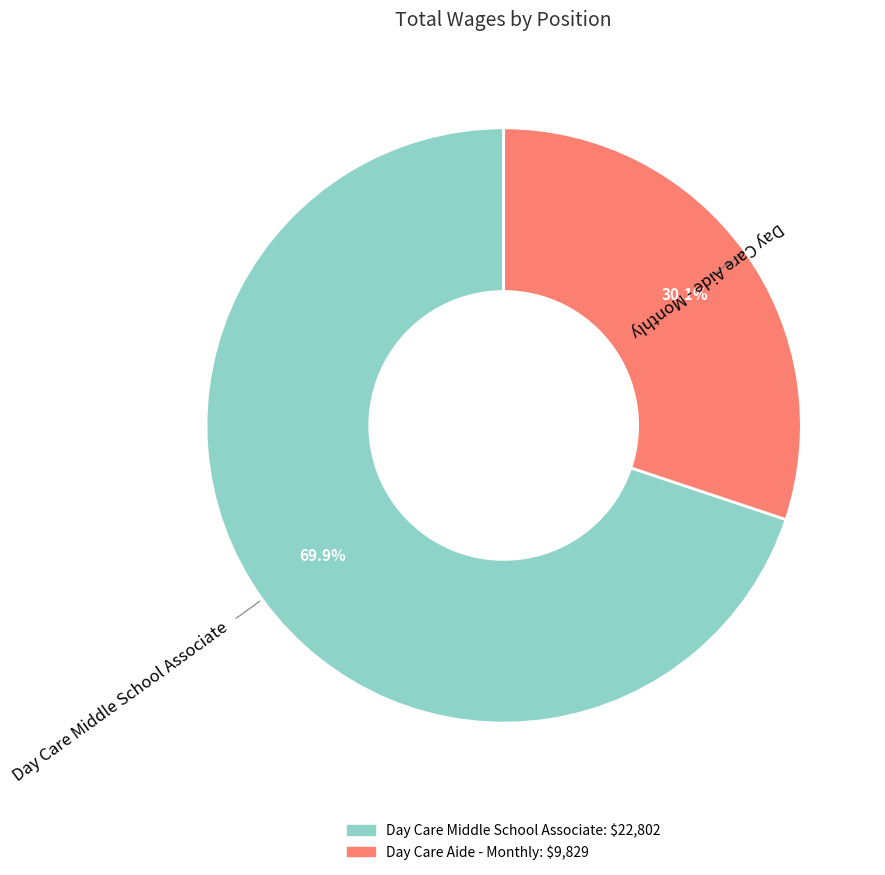

To the nearest percent, what portion does Day Care Aide - Monthly represent?

30%